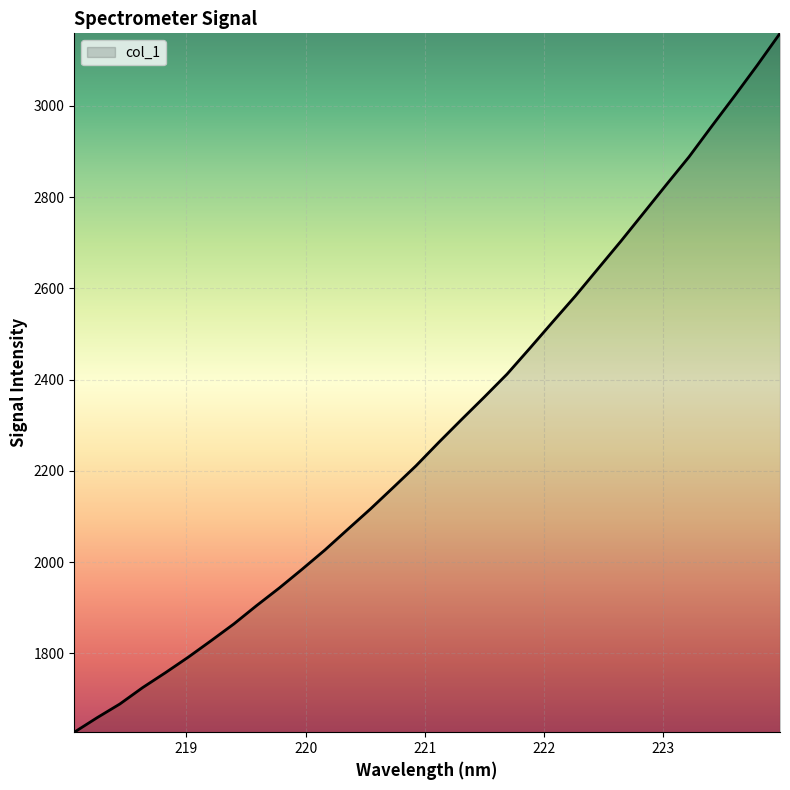

What is the maximum value shown in the chart?

3159.0